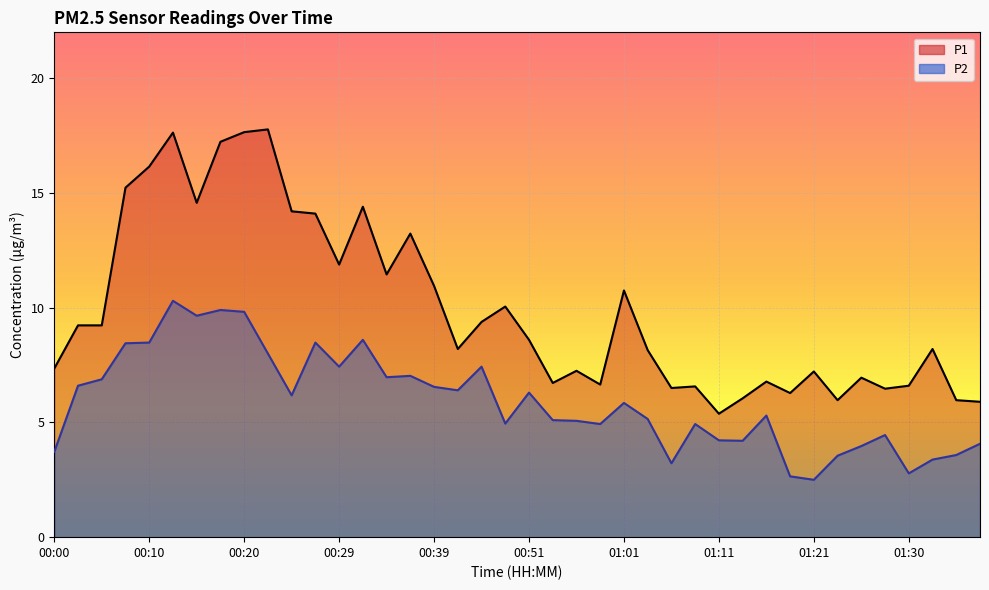

Where is P1 nearest to the value 11?

00:39